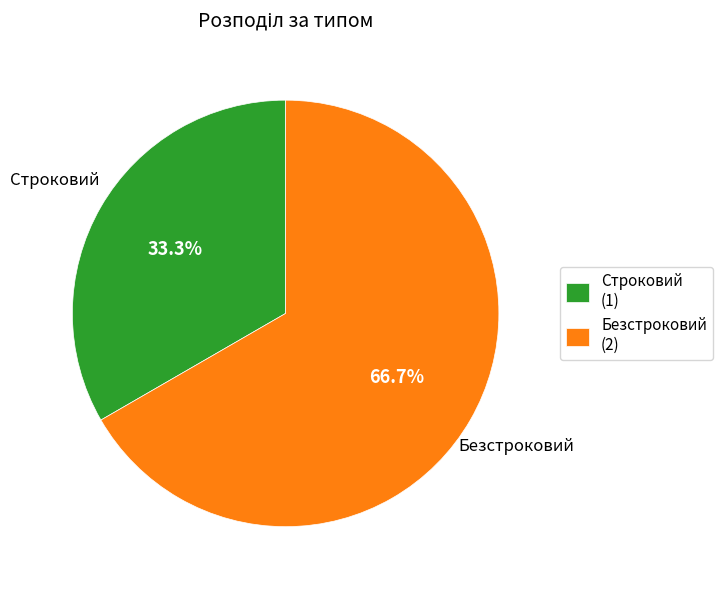

Rank the categories by value from highest to lowest.

Безстроковий, Строковий